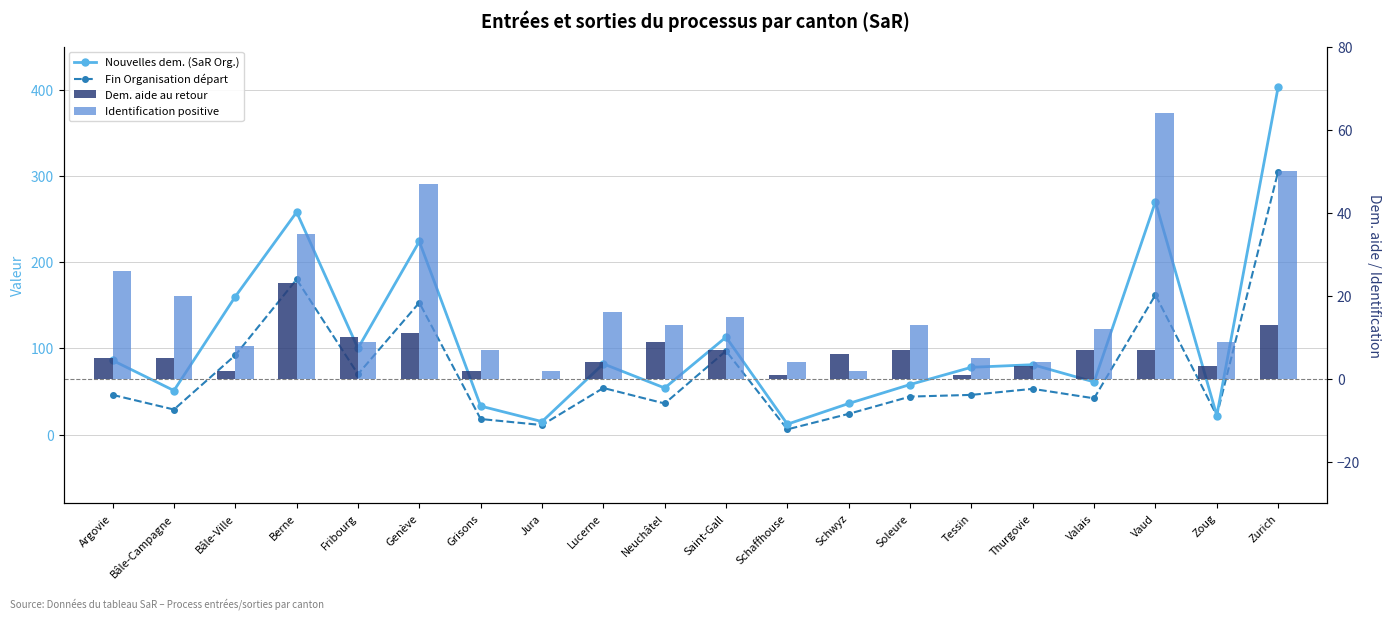

The value of Identification positive at Schwyz is 3. True or false?

False